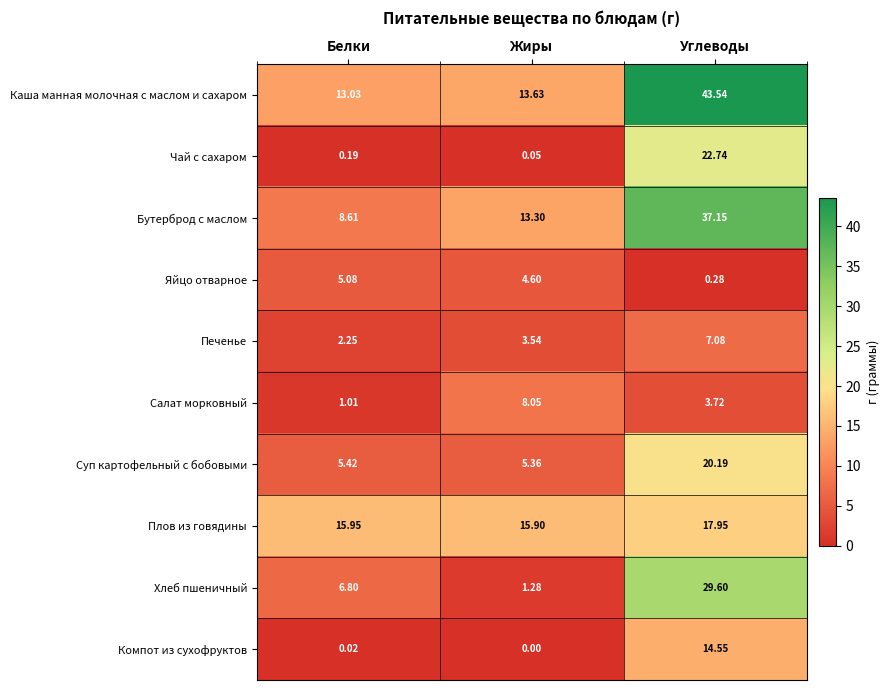

Where is Хлеб пшеничный nearest to the value 15?

Белки